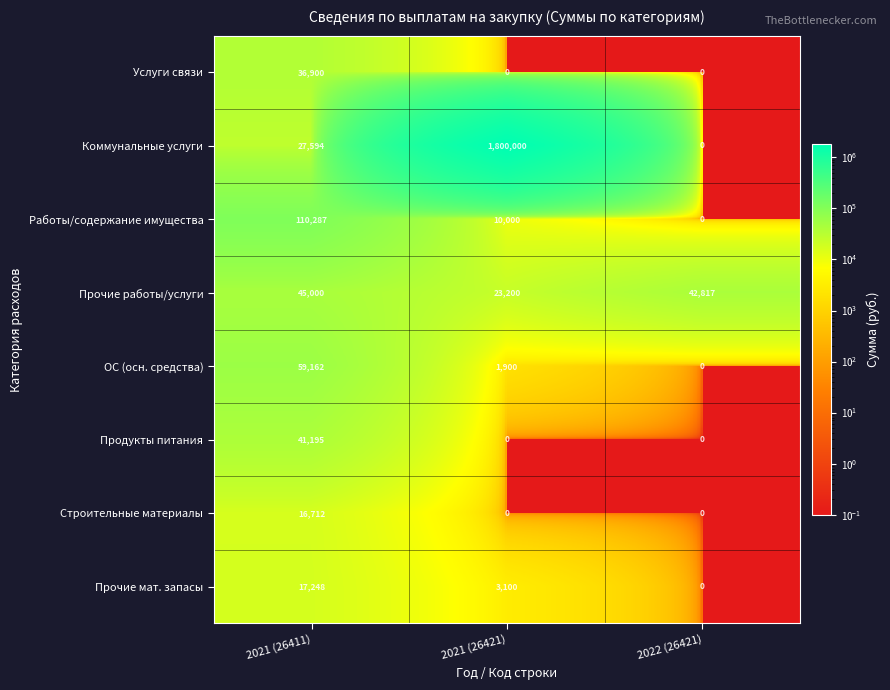

Count the Прочие работы/услуги values in the range 23200 to 45000.

3